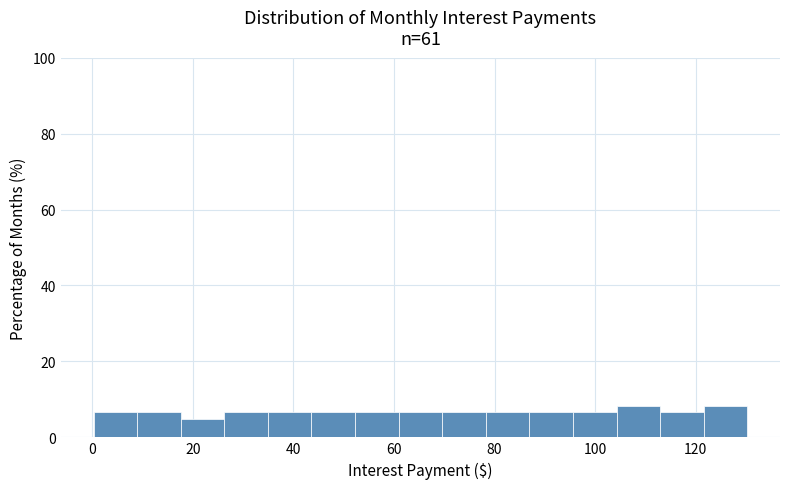

Reading left to right, transcribe this chart: for each bar, give the range it covers on the x-axis and its height. Neither the bar edges nor the heights are printed on the chart, so give them approximately, as read against the axes.

0 to 8: 6
8 to 18: 6
18 to 26: 4
26 to 34: 6
34 to 44: 6
44 to 52: 6
52 to 60: 6
60 to 70: 6
70 to 78: 6
78 to 86: 6
86 to 96: 6
96 to 104: 6
104 to 112: 8
112 to 122: 6
122 to 130: 8